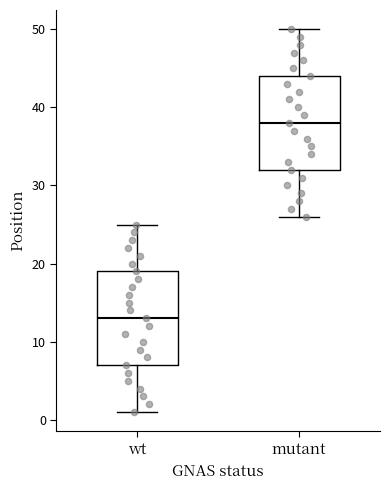

Reading left to right, transcribe this box plot: for each box, give where its median line is, the range the box spans, and where its two whiskers end, as read against the y-axis. The values are not printed on the chart, so give them approximately, as read against the axis.

wt: median 13, box 7 to 19, whiskers 1 to 25
mutant: median 38, box 32 to 44, whiskers 26 to 50